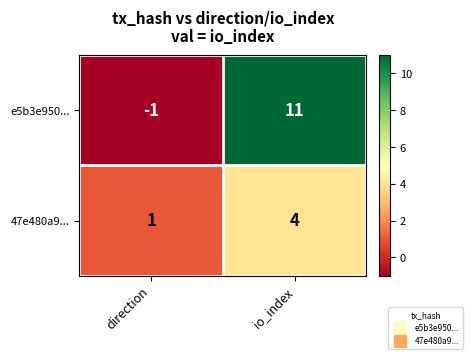

What is the difference between the maximum and minimum values in the 47e480a9... series?

3